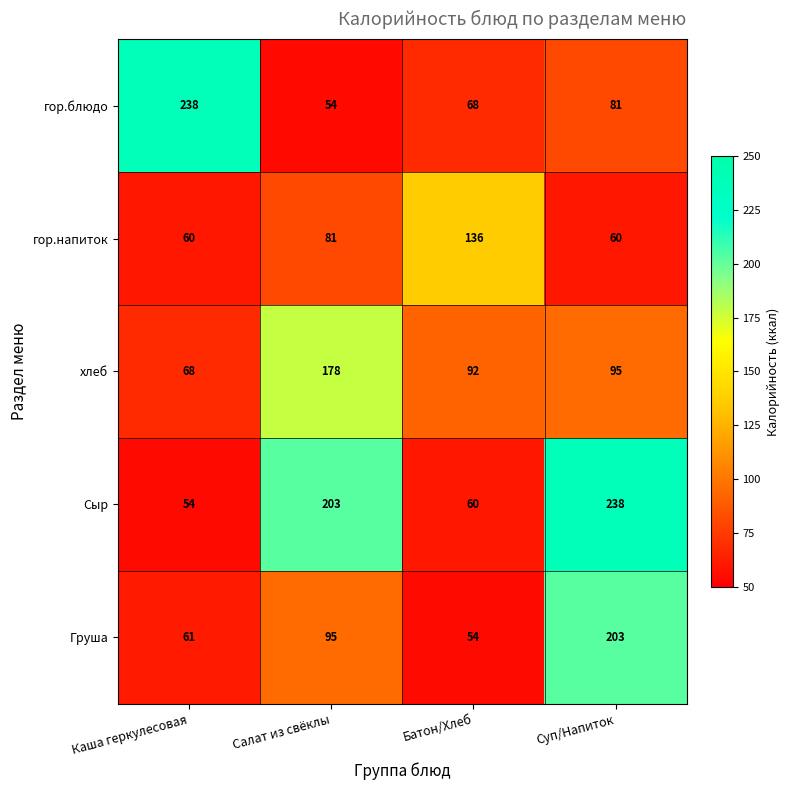

Count the number of data series in this chart.

5